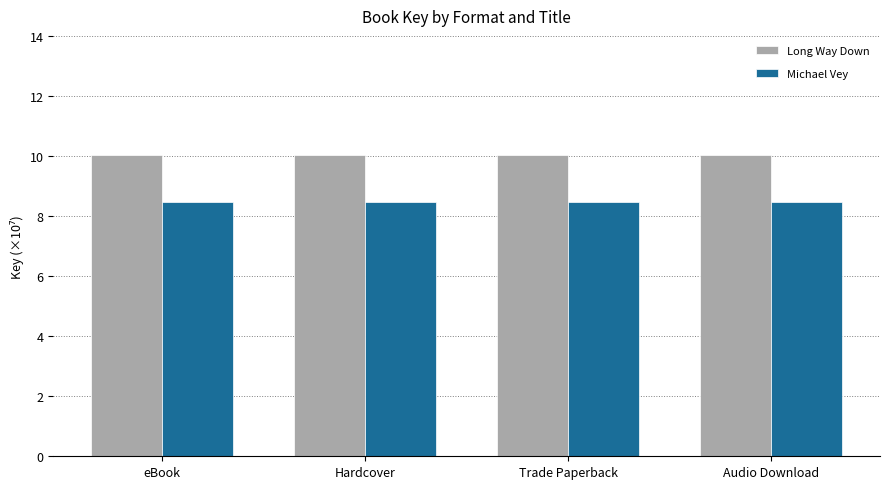

What is the difference between the highest and lowest values at Hardcover?

1.6